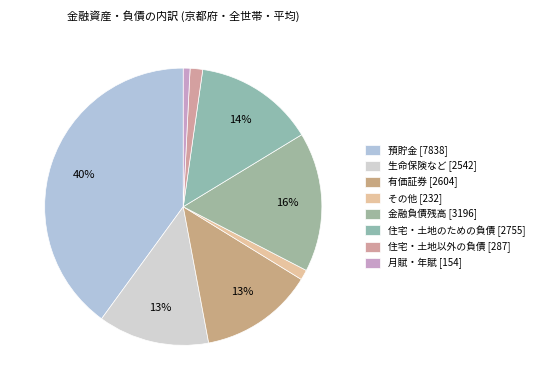

To the nearest percent, what is the combined percentage of その他 [232] and 住宅・土地以外の負債 [287]?

3%